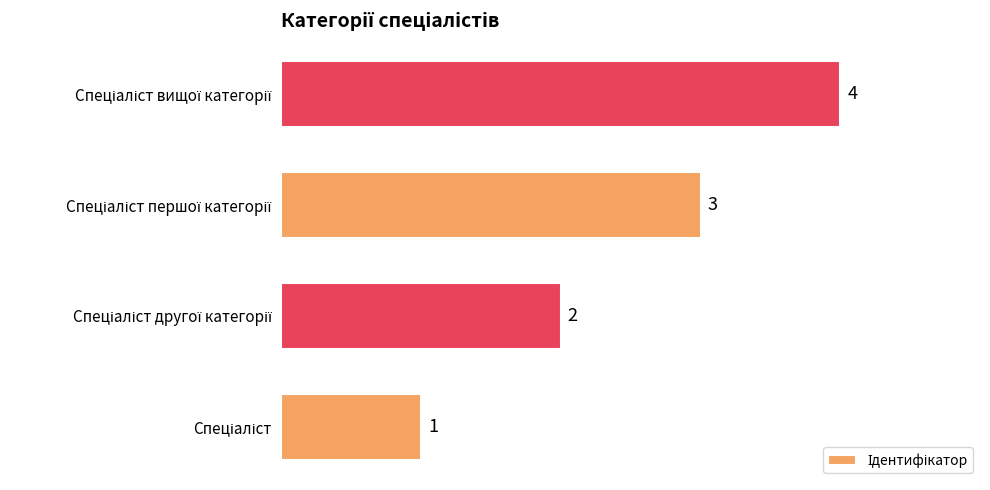

How many values are between 2 and 4?

3